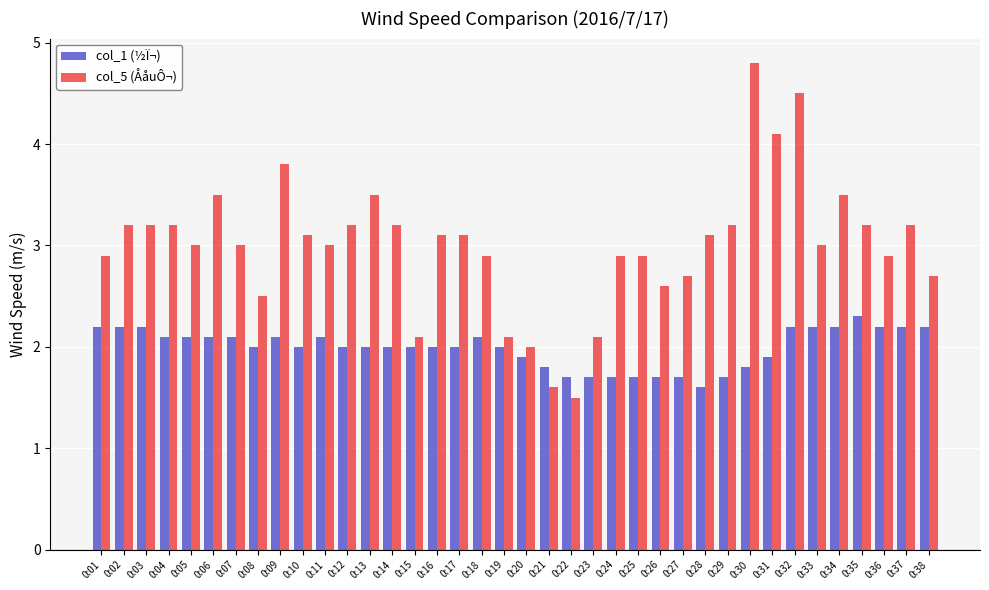

Rank the series by their maximum value, from highest to lowest.

col_5 (ÅåuÔ¬), col_1 (½Ï¬)